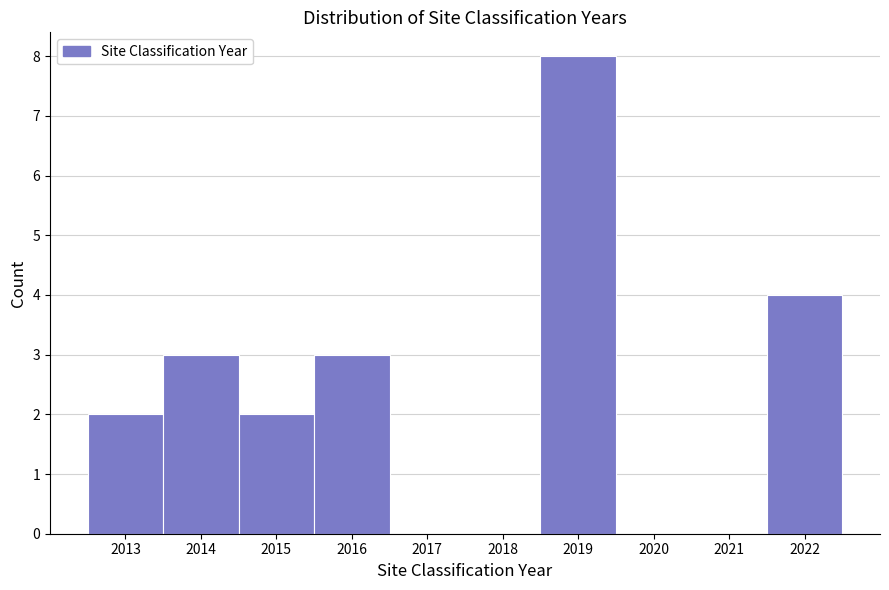

Over which range of the x-axis is the bar tallest?

2018.5 to 2019.5